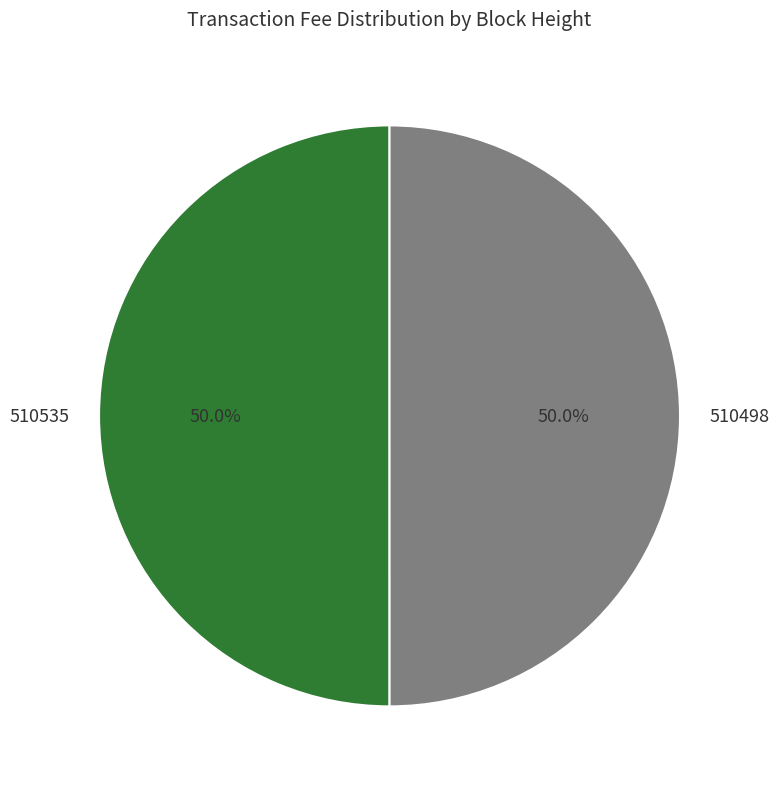

Approximately how many times larger is the value at 510498 compared to 510535?

1.0